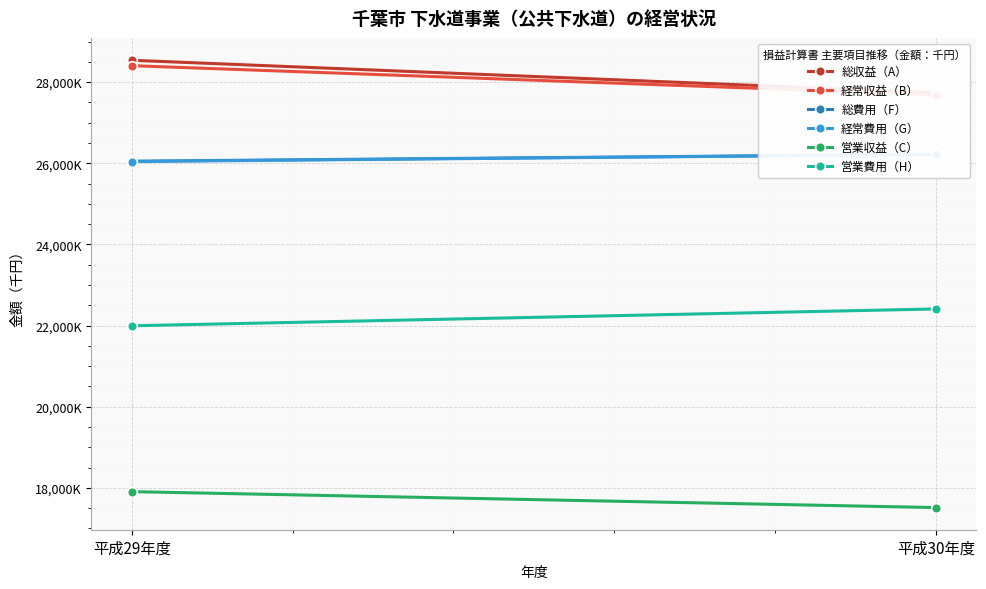

Reading right to left, transcribe all the data shown in this chart.

総収益（A）: 27738881	28538756
経常収益（B）: 27688781	28405502
総費用（F）: 26220539	26050568
経常費用（G）: 26217876	26041981
営業収益（C）: 17513518	17906163
営業費用（H）: 22409135	21994518